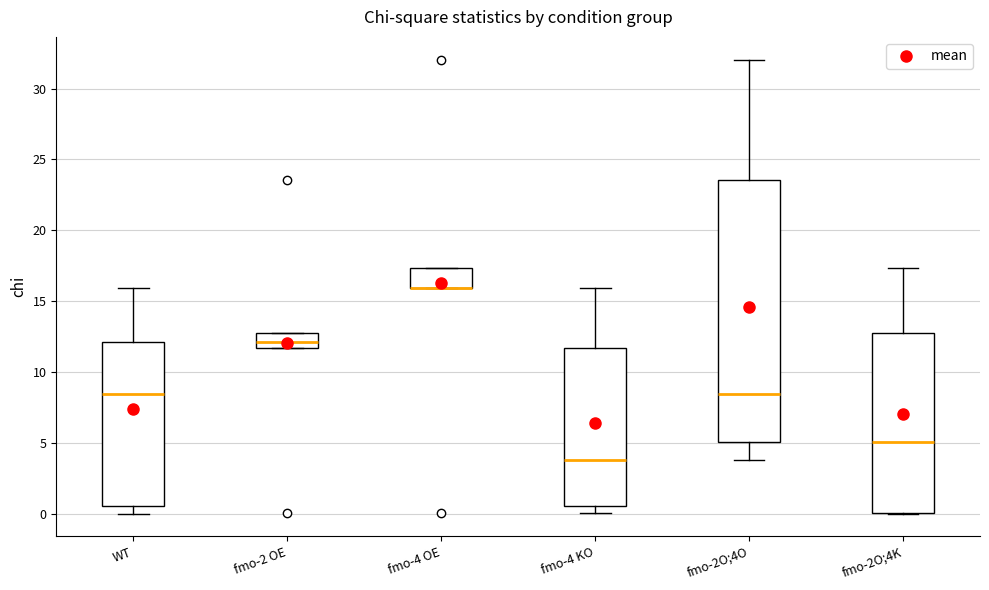

Reading left to right, transcribe this box plot: for each box, give where its median line is, the range the box spans, and where its two whiskers end, as read against the y-axis. The values are not printed on the chart, so give them approximately, as read against the axis.

WT: median 8.5, box 0.5 to 12.0, whiskers 0.0 to 16.0
fmo-2 OE: median 12.0, box 11.5 to 12.5, whiskers 11.5 to 12.5
fmo-4 OE: median 16.0 (drawn on the box's lower edge), box 16.0 to 17.5, whiskers 16.0 to 17.5
fmo-4 KO: median 4.0, box 0.5 to 11.5, whiskers 0.0 to 16.0
fmo-2O;4O: median 8.5, box 5.0 to 23.5, whiskers 4.0 to 32.0
fmo-2O;4K: median 5.0, box 0.0 to 12.5, whiskers 0.0 to 17.5